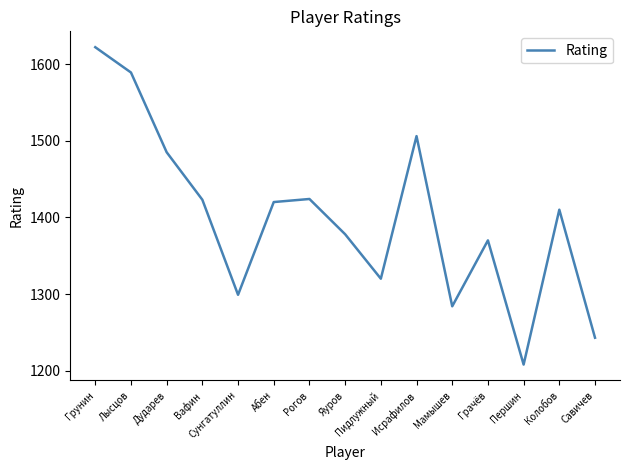

Is it true that the value at Колобов is 537?

False